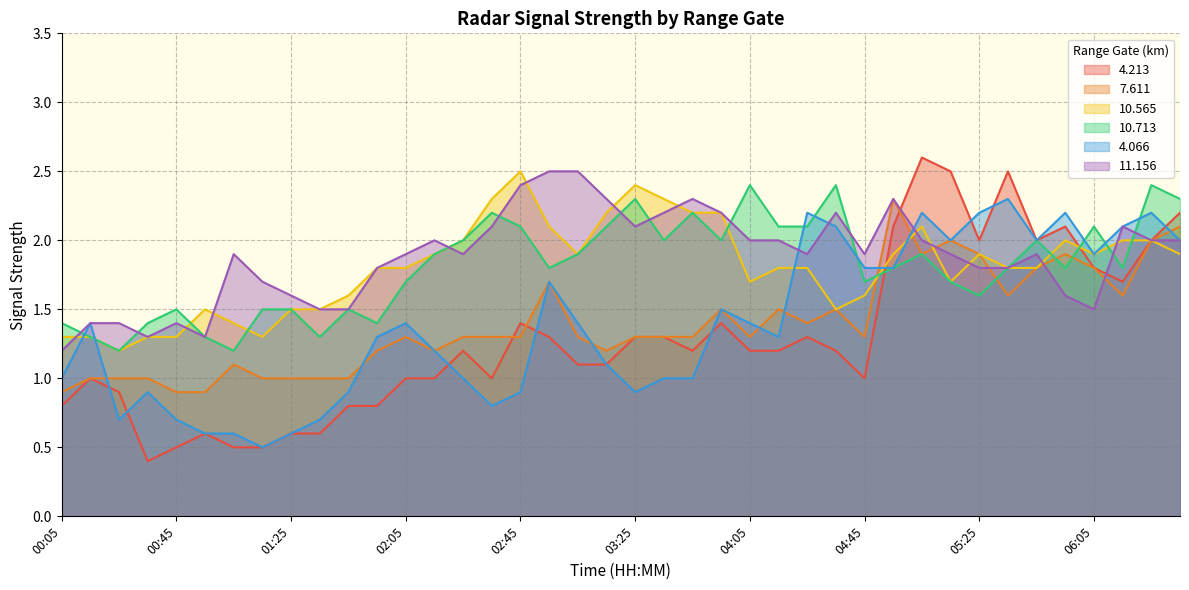

How many intersections are there between 10.713 and 10.565?

8